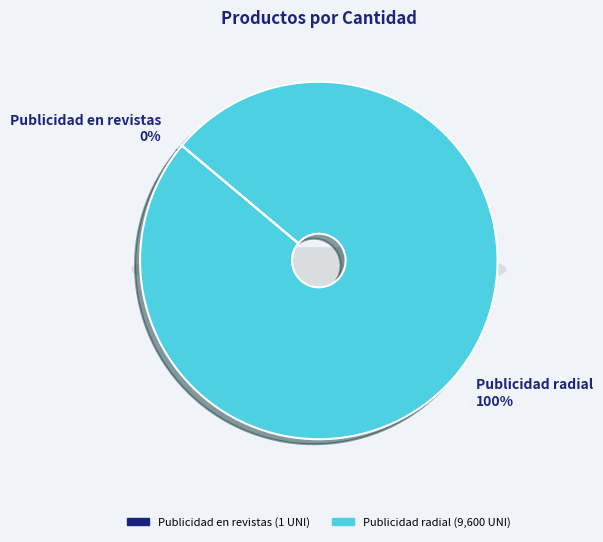

What portion of the pie excludes Publicidad en revistas?

100.0%